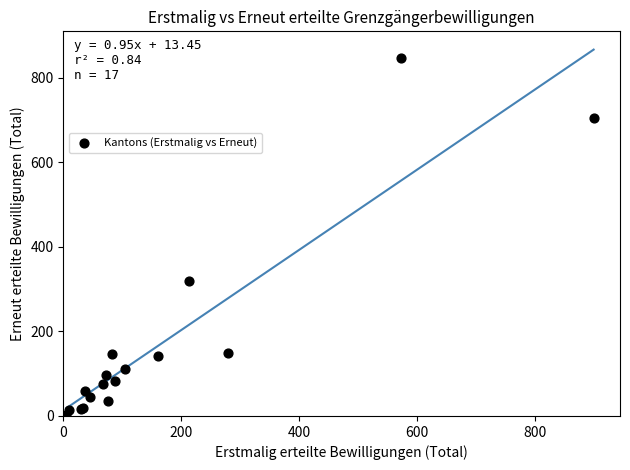

What Y value in the scatter plot is closest to 424?

319